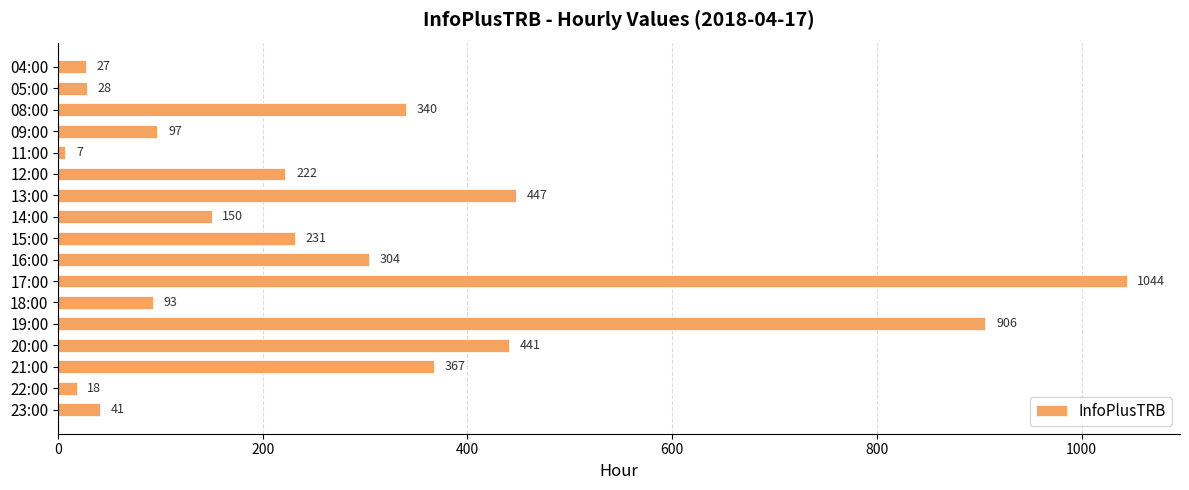

Rank the categories by value from lowest to highest.

11:00, 22:00, 04:00, 05:00, 23:00, 18:00, 09:00, 14:00, 12:00, 15:00, 16:00, 08:00, 21:00, 20:00, 13:00, 19:00, 17:00